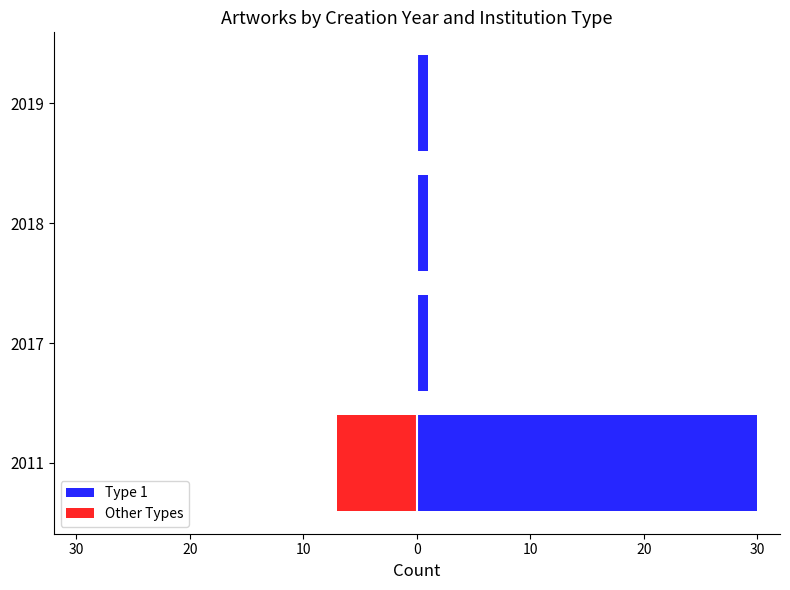

How many values in the Other Types series are below 0?

1